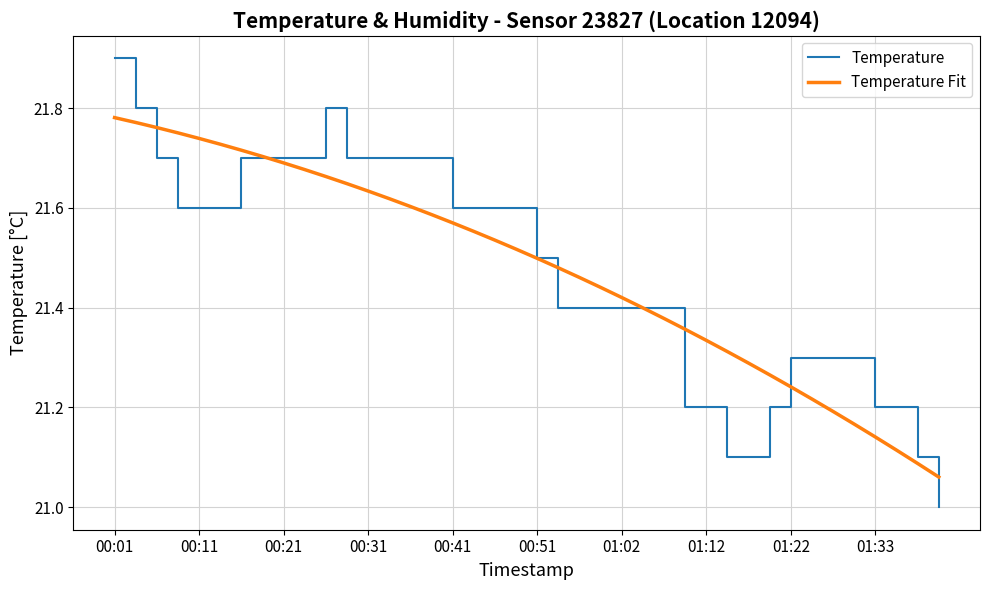

Which series has the largest range (max minus min)?

Temperature